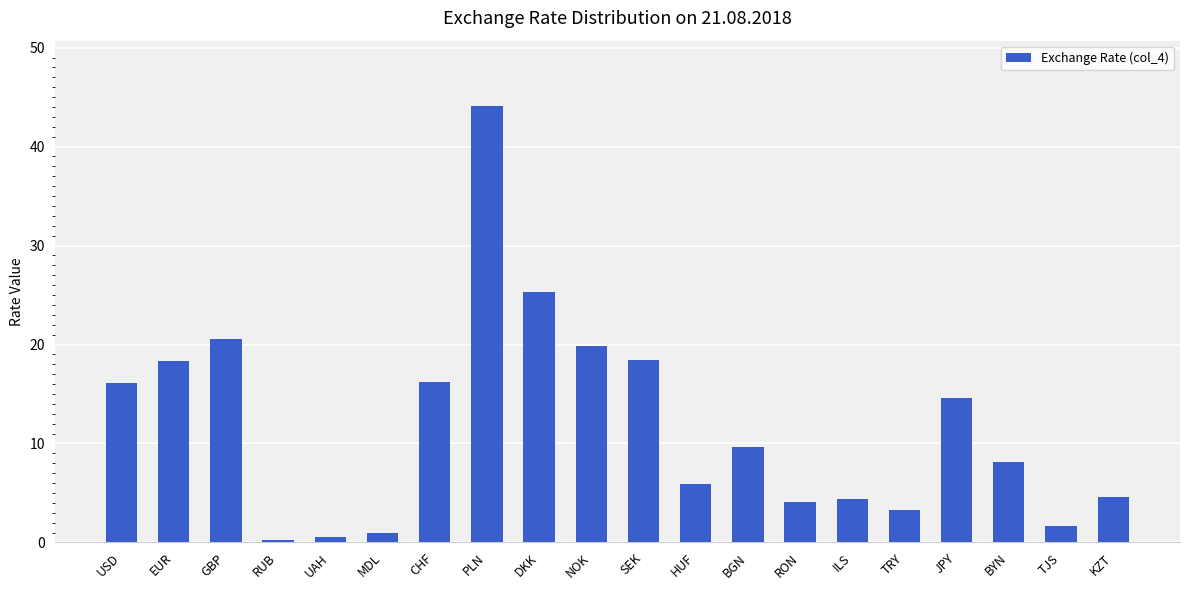

Is it true that the value at GBP is 20.5?

True